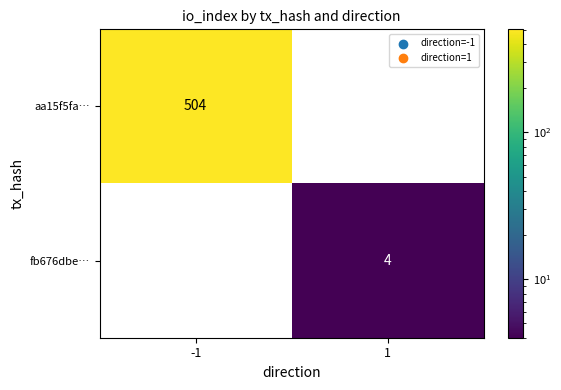

At which category is the sum across all series the highest?

-1